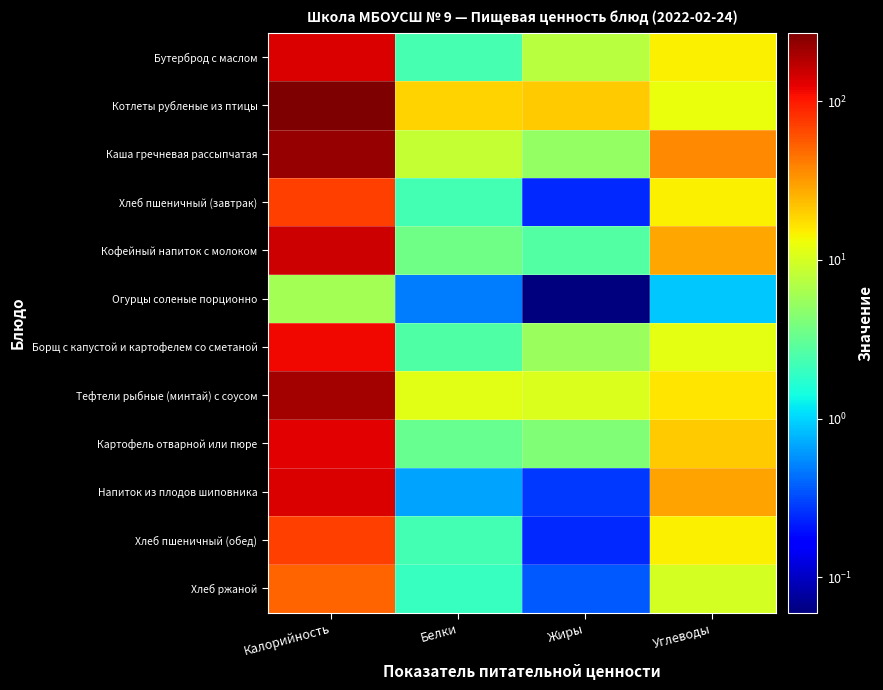

Reading left to right, what are all the values shown in this chart?

Бутерброд с маслом: Калорийность=136.4	Белки=2.4	Жиры=7.5	Углеводы=14.9
Котлеты рубленые из птицы: Калорийность=270.0	Белки=18.9	Жиры=20.7	Углеводы=12.7
Каша гречневая рассыпчатая: Калорийность=226.1	Белки=8.4	Жиры=5.2	Углеводы=36.4
Хлеб пшеничный (завтрак): Калорийность=70.3	Белки=2.3	Жиры=0.2	Углеводы=14.8
Кофейный напиток с молоком: Калорийность=151.8	Белки=3.6	Жиры=2.7	Углеводы=28.3
Огурцы соленые порционно: Калорийность=6.0	Белки=0.5	Жиры=0.1	Углеводы=0.9
Борщ с капустой и картофелем со сметаной: Калорийность=115.7	Белки=2.6	Жиры=5.5	Углеводы=11.6
Тефтели рыбные (минтай) с соусом: Калорийность=207.0	Белки=11.5	Жиры=10.6	Углеводы=16.4
Картофель отварной или пюре: Калорийность=131.0	Белки=3.3	Жиры=4.2	Углеводы=20.2
Напиток из плодов шиповника: Калорийность=136.8	Белки=0.7	Жиры=0.3	Углеводы=29.7
Хлеб пшеничный (обед): Калорийность=70.3	Белки=2.3	Жиры=0.2	Углеводы=14.8
Хлеб ржаной: Калорийность=51.2	Белки=2.0	Жиры=0.4	Углеводы=10.0